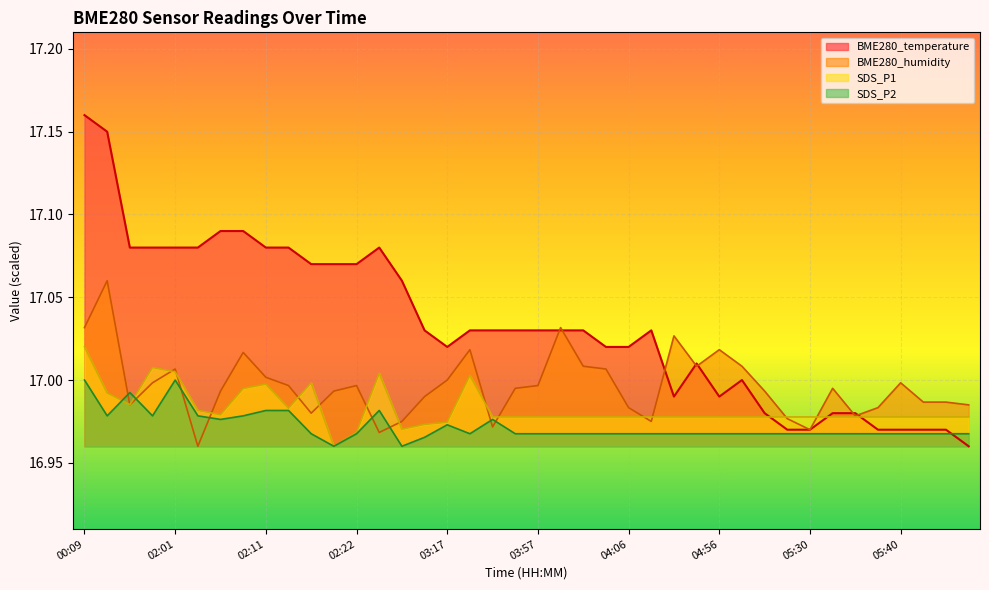

How many intersections are there between BME280_humidity and BME280_temperature?

7